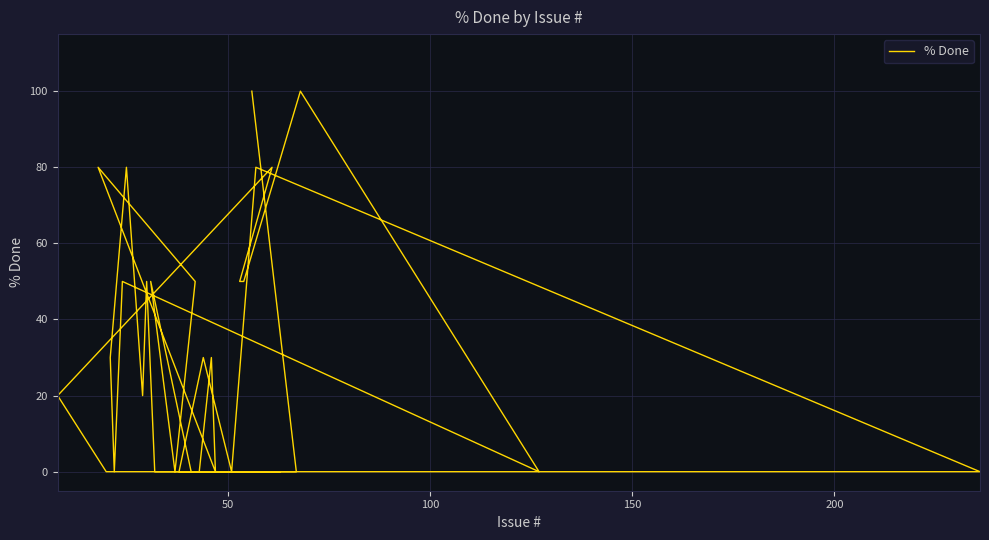

What is the sum of all values?

950